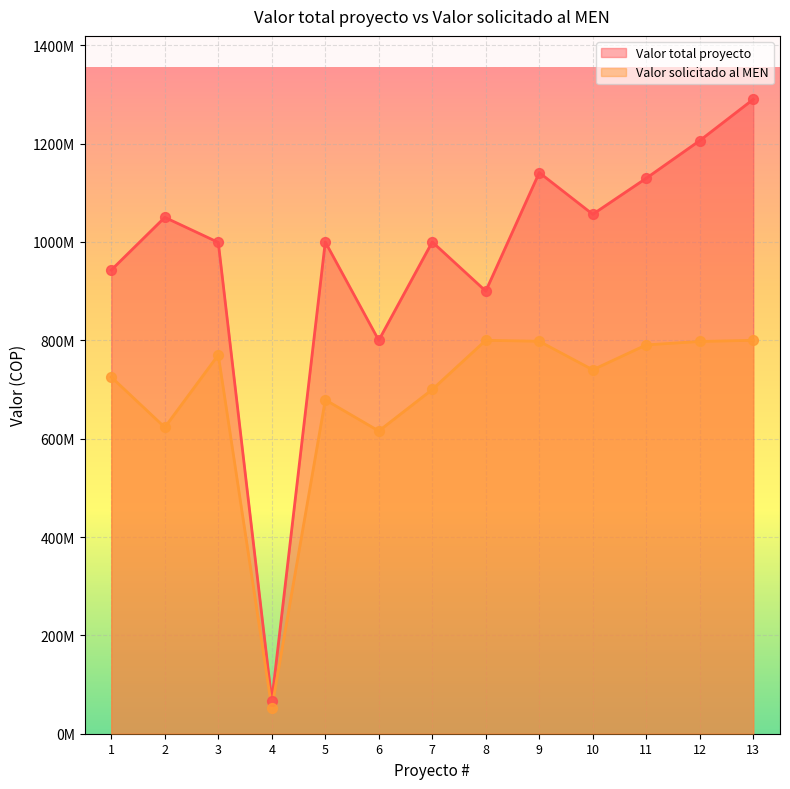

Which series reaches the maximum Y coordinate?

Valor total proyecto